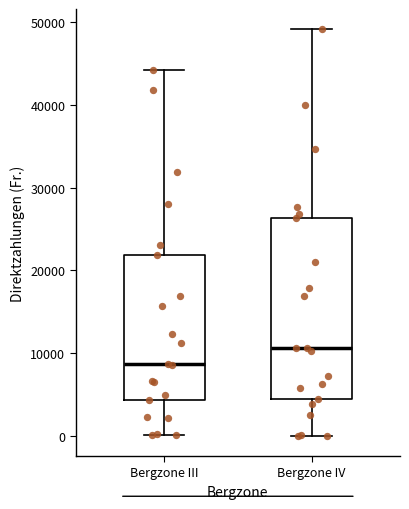

Reading left to right, transcribe this box plot: for each box, give where its median line is, the range the box spans, and where its two whiskers end, as read against the y-axis. The values are not printed on the chart, so give them approximately, as read against the axis.

Bergzone III: median 9000, box 4000 to 22000, whiskers 0 to 44000
Bergzone IV: median 11000, box 4000 to 26000, whiskers 0 to 49000